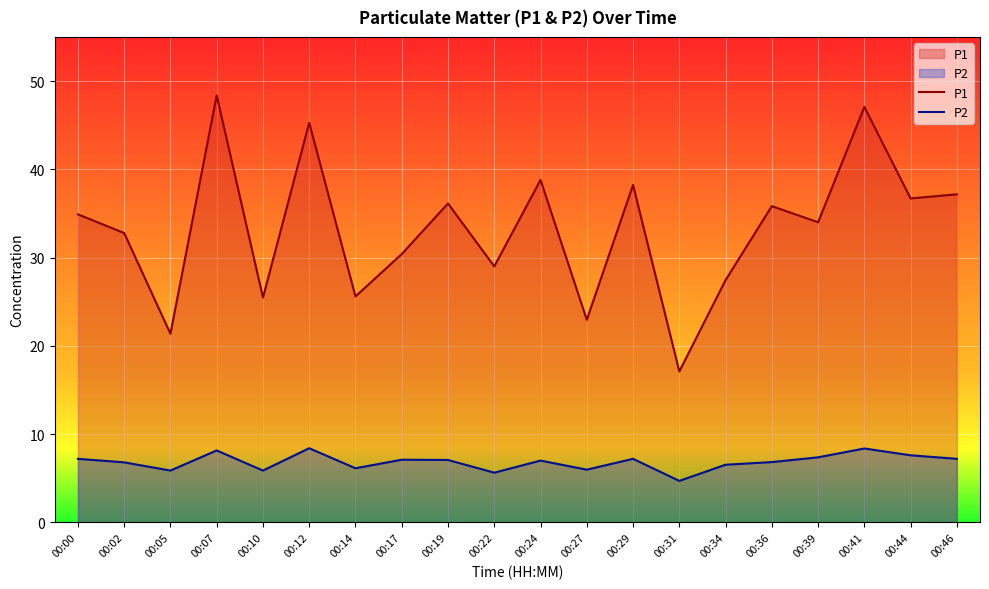

Reading right to left, list all the values displayed in this chart.

P1: 00:46=37.2	00:44=36.7	00:41=47.1	00:39=34.0	00:36=35.8	00:34=27.4	00:31=17.1	00:29=38.2	00:27=22.9	00:24=38.8	00:22=29.0	00:19=36.1	00:17=30.4	00:14=25.6	00:12=45.3	00:10=25.5	00:07=48.4	00:05=21.4	00:02=32.8	00:00=34.9
P2: 00:46=7.2	00:44=7.6	00:41=8.4	00:39=7.4	00:36=6.8	00:34=6.5	00:31=4.7	00:29=7.2	00:27=6.0	00:24=7.0	00:22=5.6	00:19=7.1	00:17=7.1	00:14=6.1	00:12=8.4	00:10=5.9	00:07=8.2	00:05=5.9	00:02=6.8	00:00=7.2